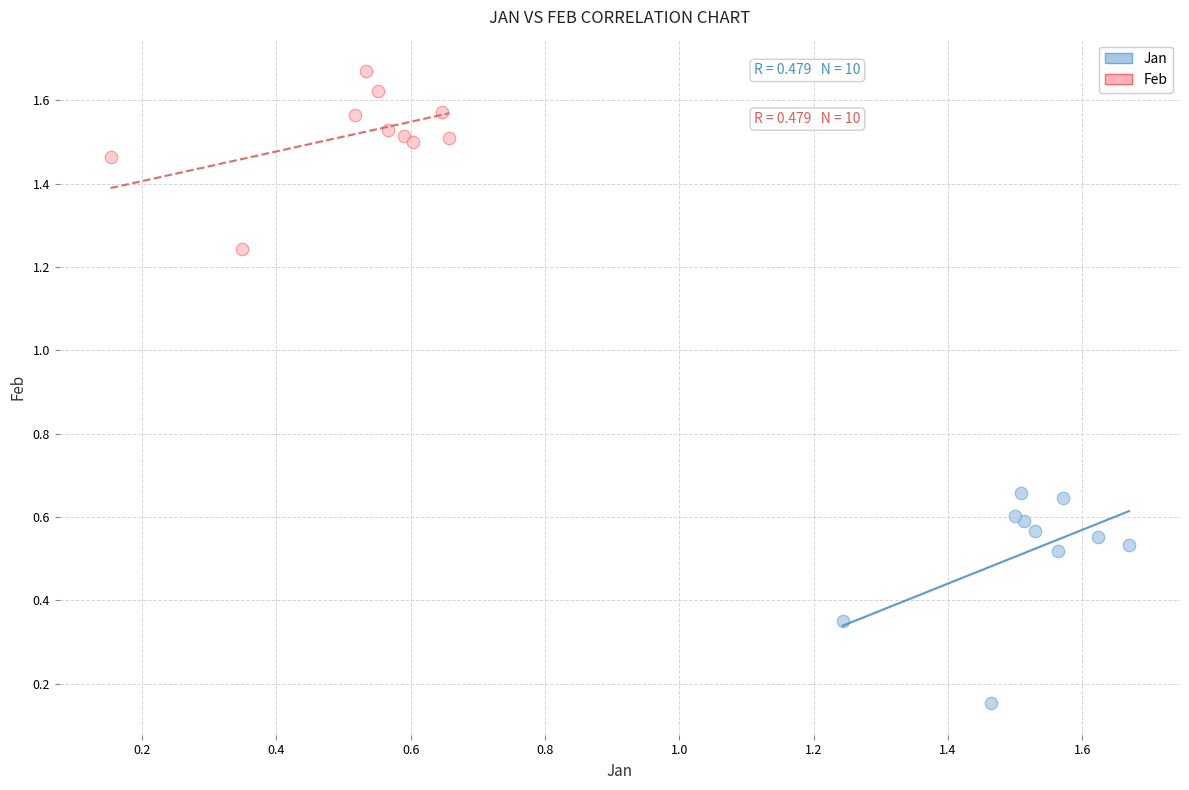

What are all the series names shown in the legend?

Jan, Feb